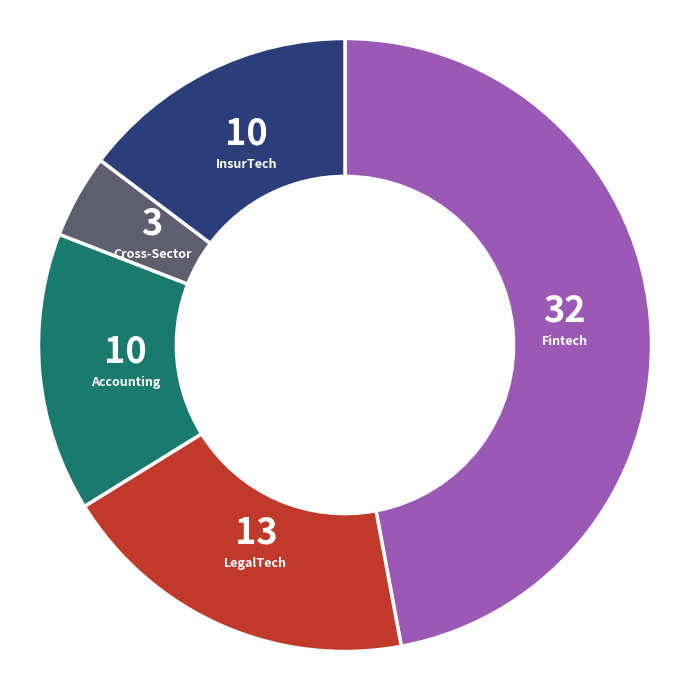

What is the largest slice in the pie chart?

Fintech